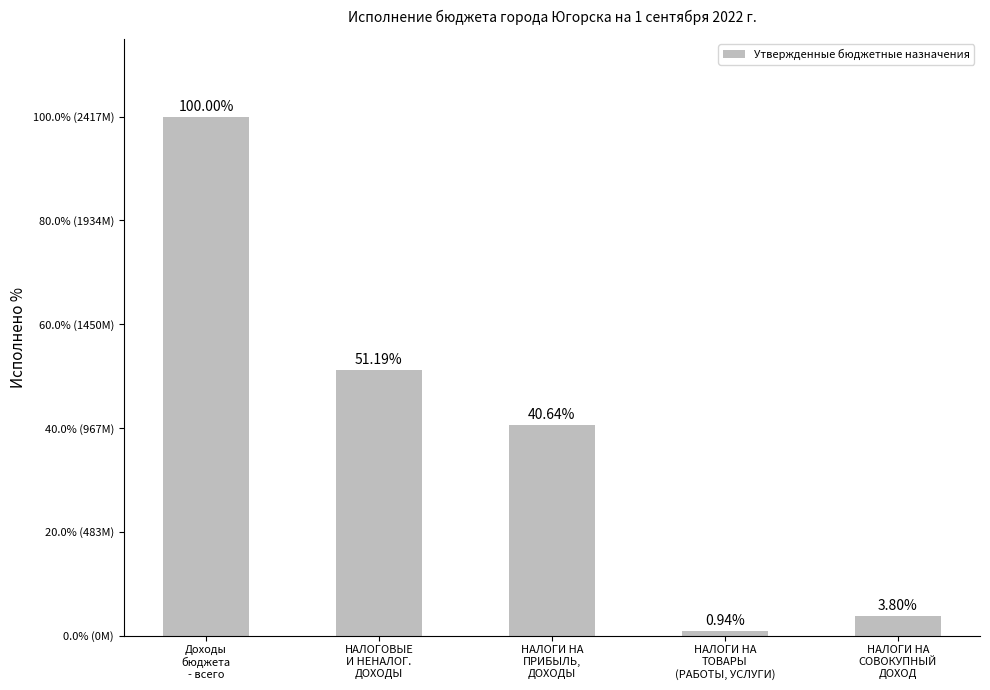

Does the chart contain any negative values?

No